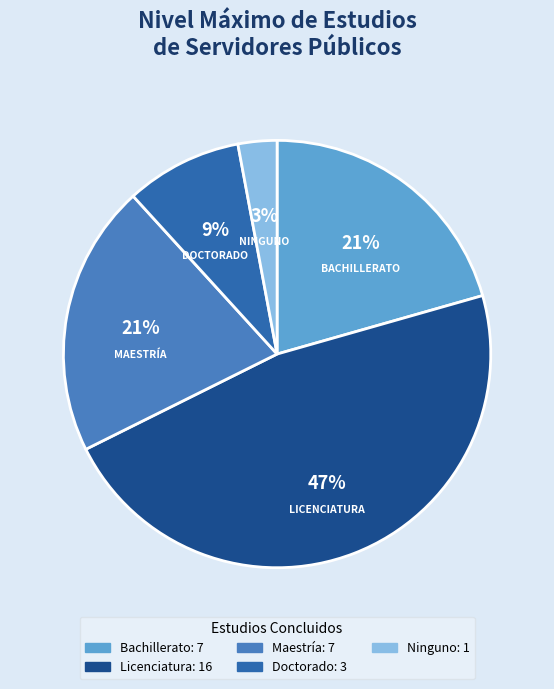

Which slice is the smallest?

Ninguno